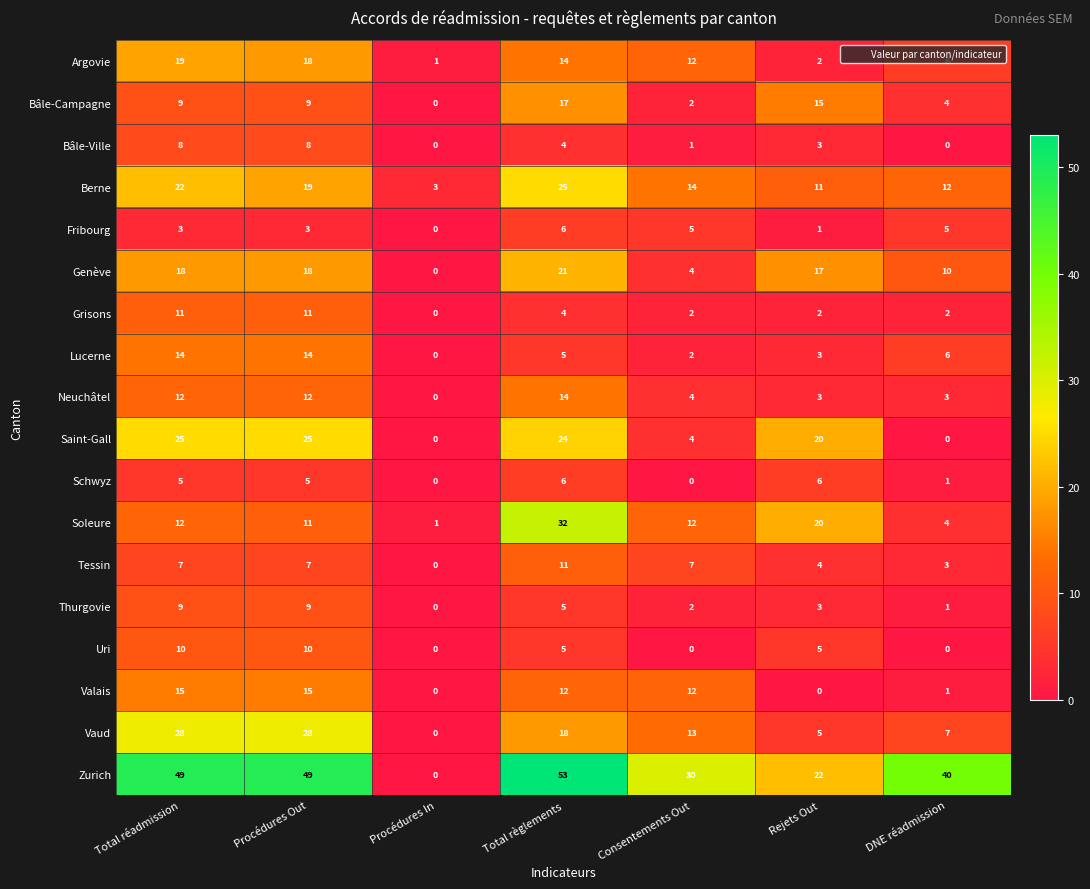

What is the total value across all series at Procédures In?

5